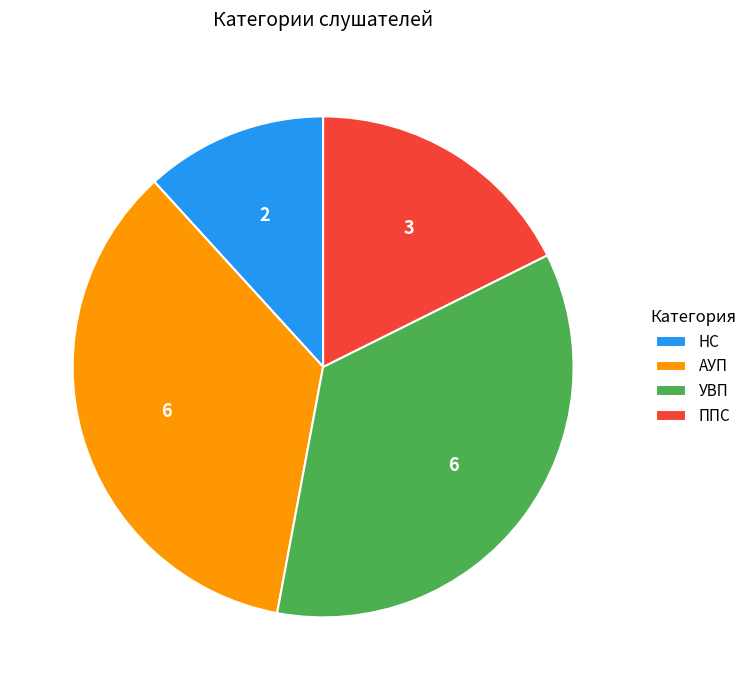

Is АУП the majority of the pie?

No